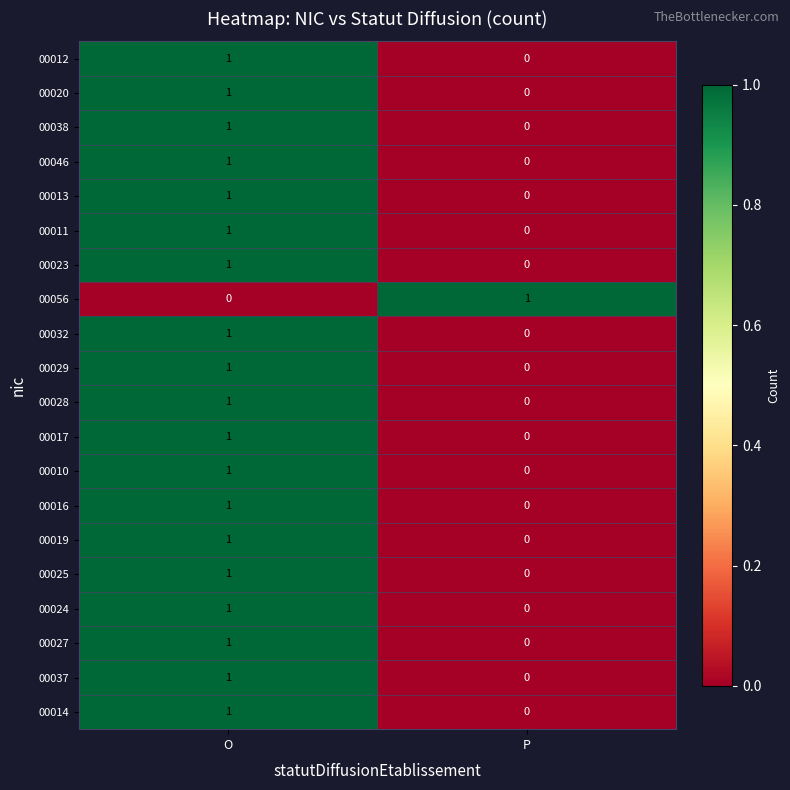

What is the total value across all series at P?

1